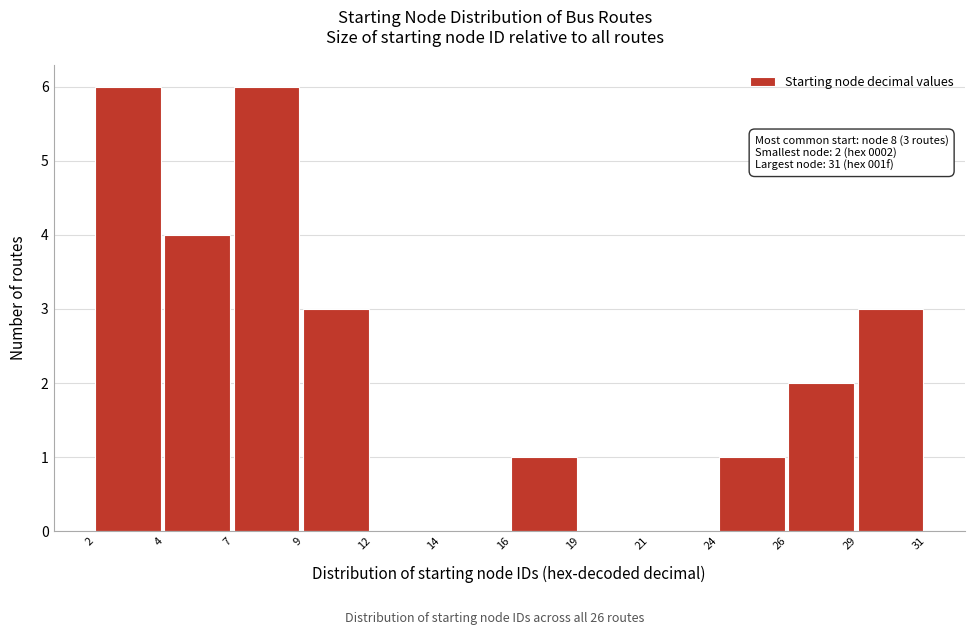

Reading right to left, transcribe all the data shown in this chart.

29=3	26=2	24=1	21=0	19=0	16=1	14=0	12=0	9=3	7=6	4=4	2=6